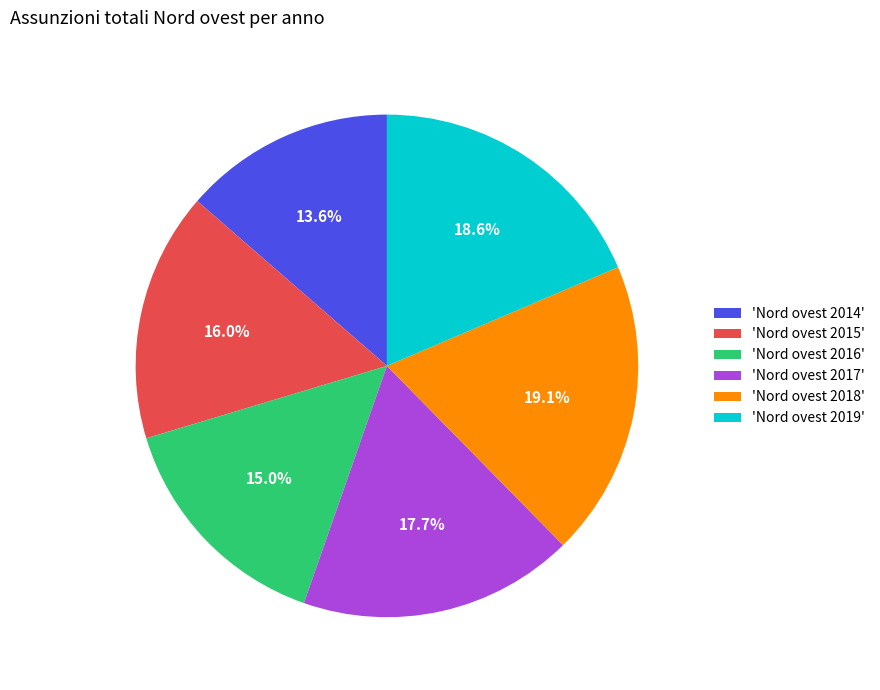

Does 'Nord ovest 2016' account for over 50% of the chart?

No